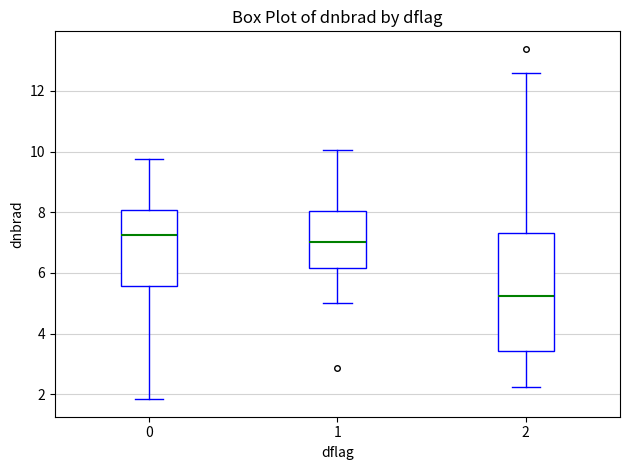

Where is the upper edge of the box at x = 0 on the y-axis? The values are not printed on the chart, so give them approximately, as read against the axis.

8.0